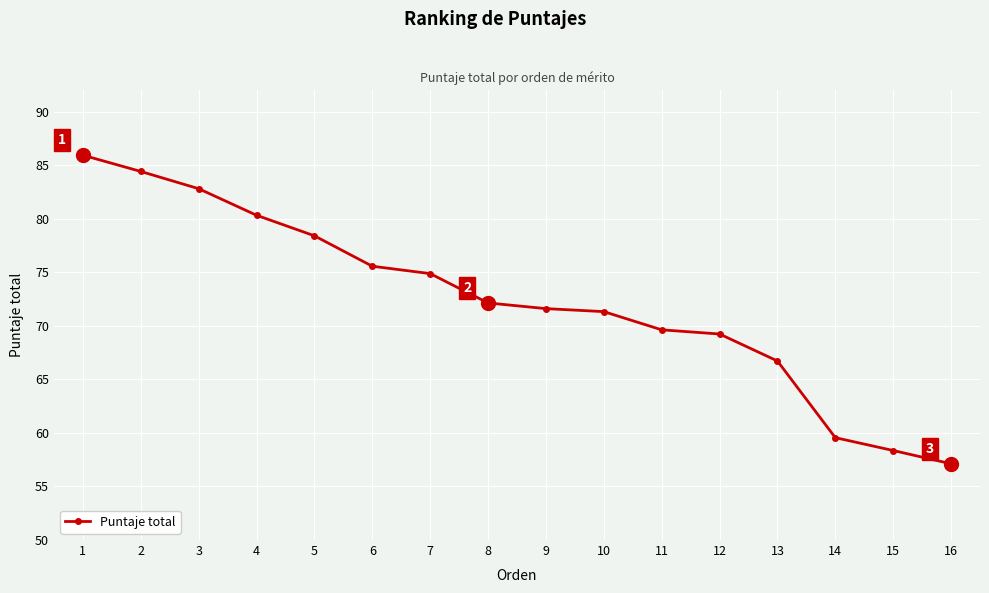

Reading left to right, transcribe all the data shown in this chart.

85.9	84.4	82.8	80.3	78.4	75.6	74.9	72.1	71.6	71.3	69.6	69.2	66.7	59.6	58.4	57.1